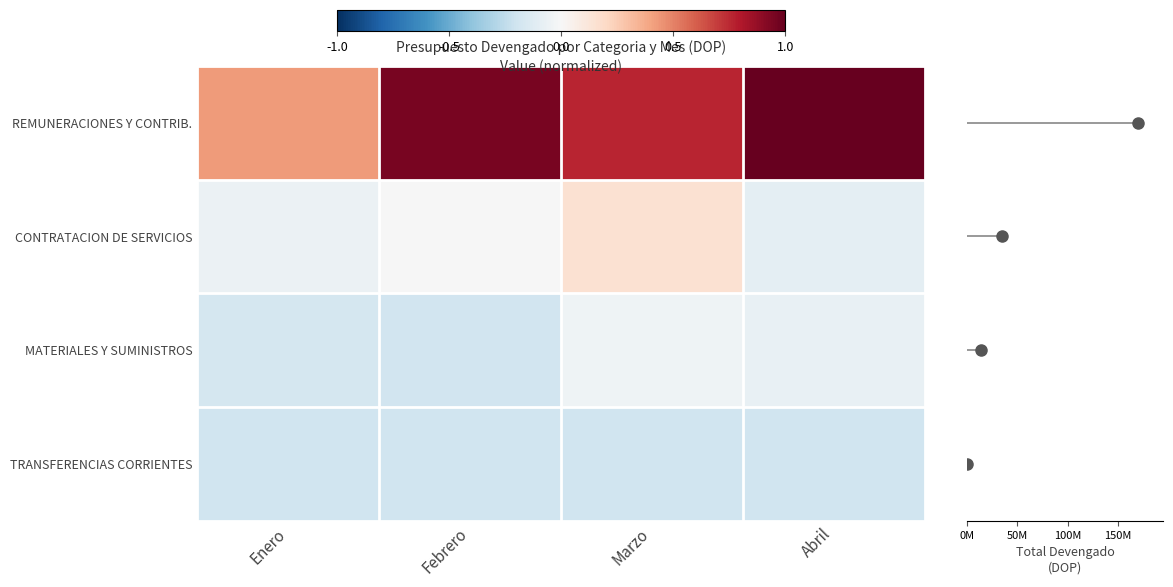

At how many categories does at least one series exceed 0?

4